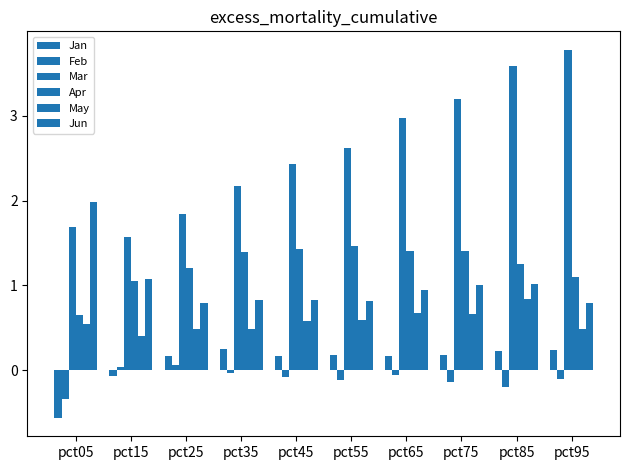

What is the value of the Jun bar at the 7th from the left?

0.9